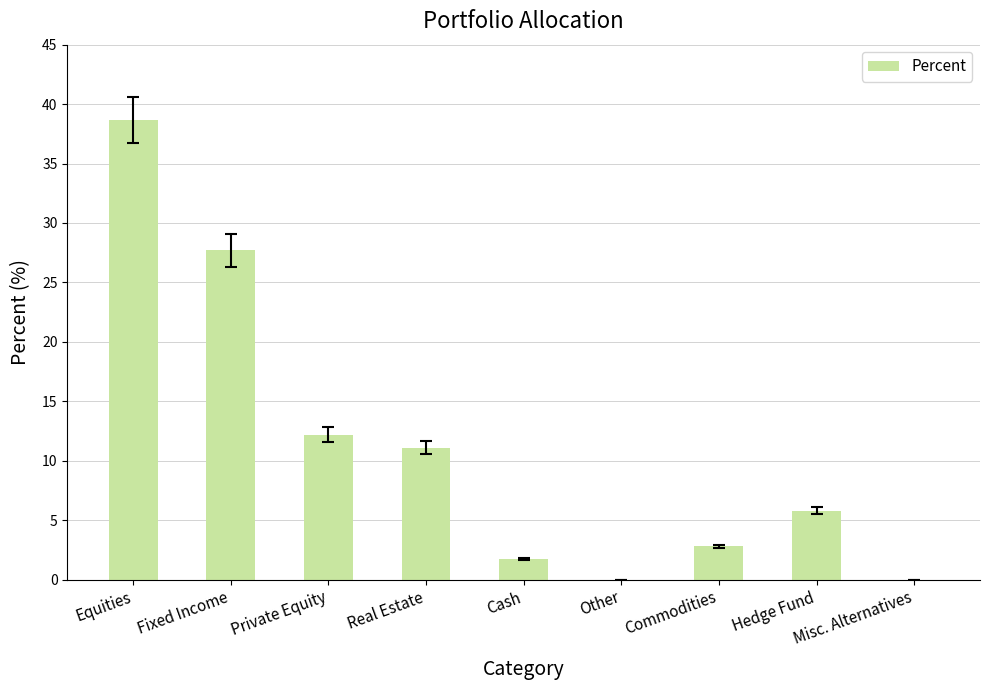

At which label is the value closest to 19?

Private Equity